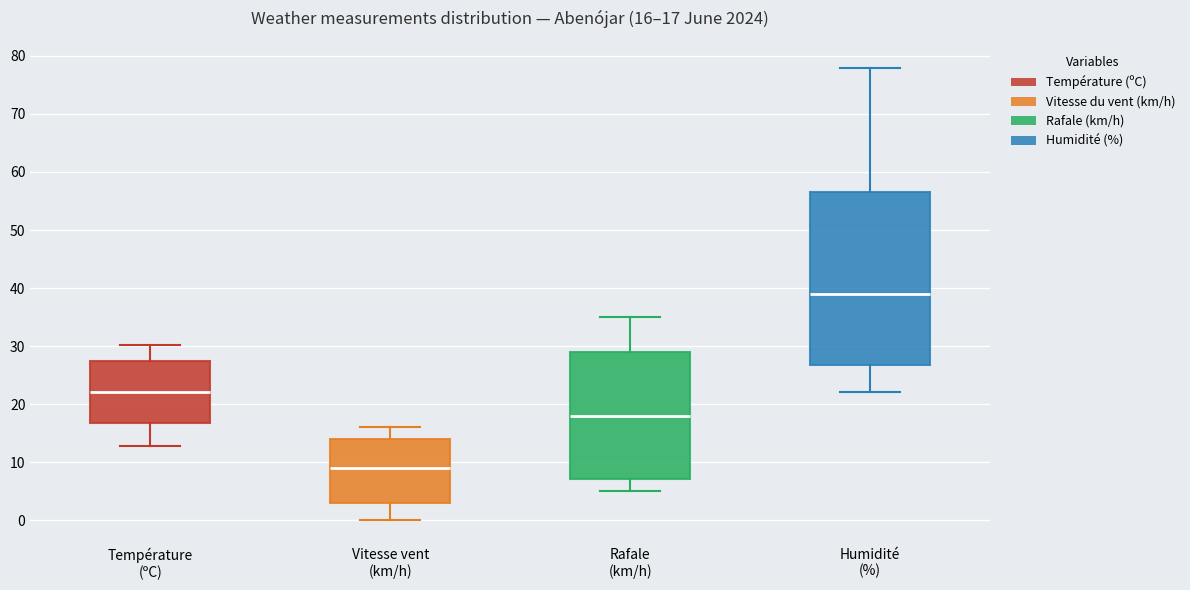

Which box has the lowest median line?

Vitesse vent (km/h)